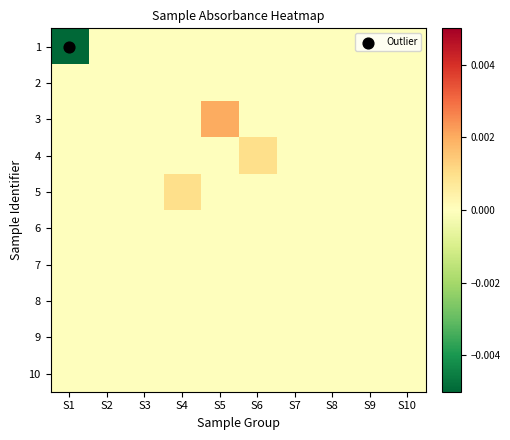

Reading left to right, what are all the values shown in this chart?

1: S1=-0.0	S2=0.0	S3=0.0	S4=0.0	S5=0.0	S6=0.0	S7=0.0	S8=0.0	S9=0.0	S10=0.0
2: S1=0.0	S2=0.0	S3=0.0	S4=0.0	S5=0.0	S6=0.0	S7=0.0	S8=0.0	S9=0.0	S10=0.0
3: S1=0.0	S2=0.0	S3=0.0	S4=0.0	S5=0.0	S6=0.0	S7=0.0	S8=0.0	S9=0.0	S10=0.0
4: S1=0.0	S2=0.0	S3=0.0	S4=0.0	S5=0.0	S6=0.0	S7=0.0	S8=0.0	S9=0.0	S10=0.0
5: S1=0.0	S2=0.0	S3=0.0	S4=0.0	S5=0.0	S6=0.0	S7=0.0	S8=0.0	S9=0.0	S10=0.0
6: S1=0.0	S2=0.0	S3=0.0	S4=0.0	S5=0.0	S6=0.0	S7=0.0	S8=0.0	S9=0.0	S10=0.0
7: S1=0.0	S2=0.0	S3=0.0	S4=0.0	S5=0.0	S6=0.0	S7=0.0	S8=0.0	S9=0.0	S10=0.0
8: S1=0.0	S2=0.0	S3=0.0	S4=0.0	S5=0.0	S6=0.0	S7=0.0	S8=0.0	S9=0.0	S10=0.0
9: S1=0.0	S2=0.0	S3=0.0	S4=0.0	S5=0.0	S6=0.0	S7=0.0	S8=0.0	S9=0.0	S10=0.0
10: S1=0.0	S2=0.0	S3=0.0	S4=0.0	S5=0.0	S6=0.0	S7=0.0	S8=0.0	S9=0.0	S10=0.0